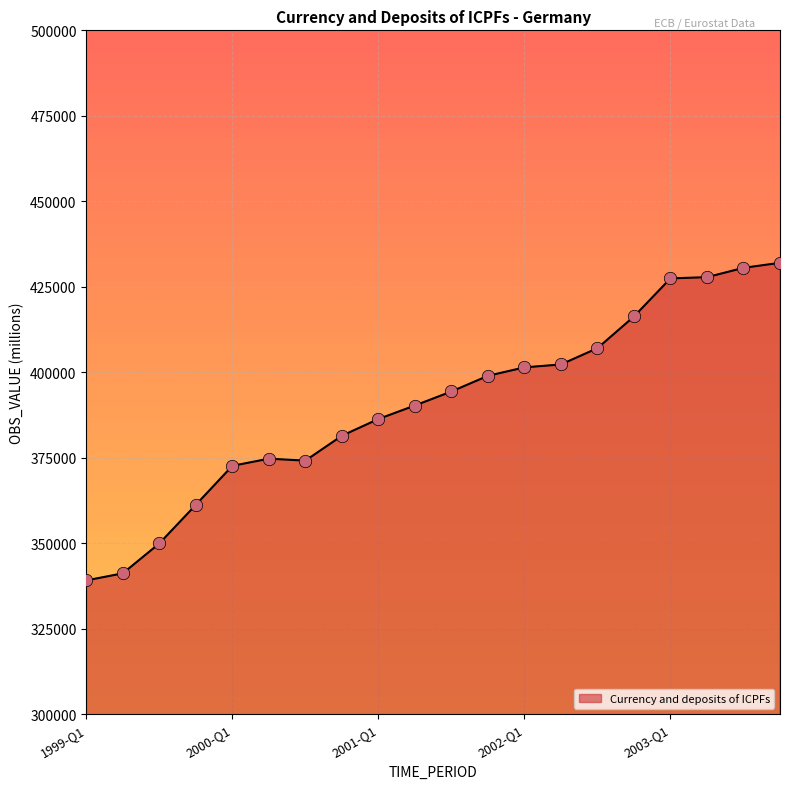

What is the minimum value shown in the chart?

339116